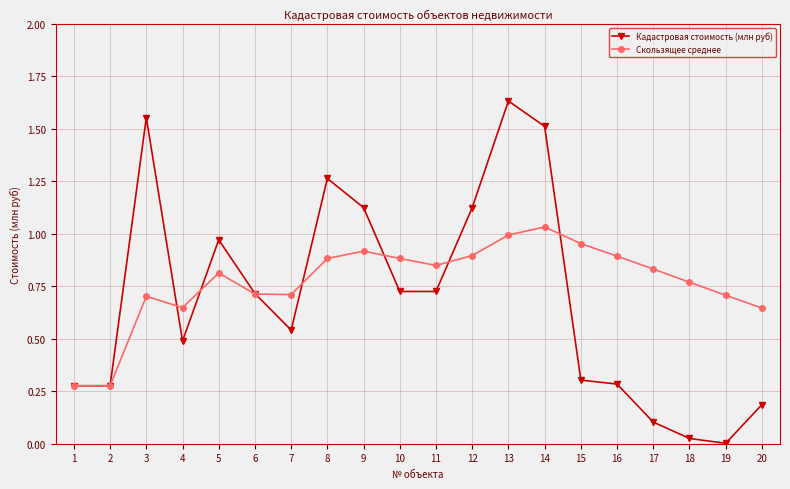

What is the sum of all Скользящее среднее values?

15.4